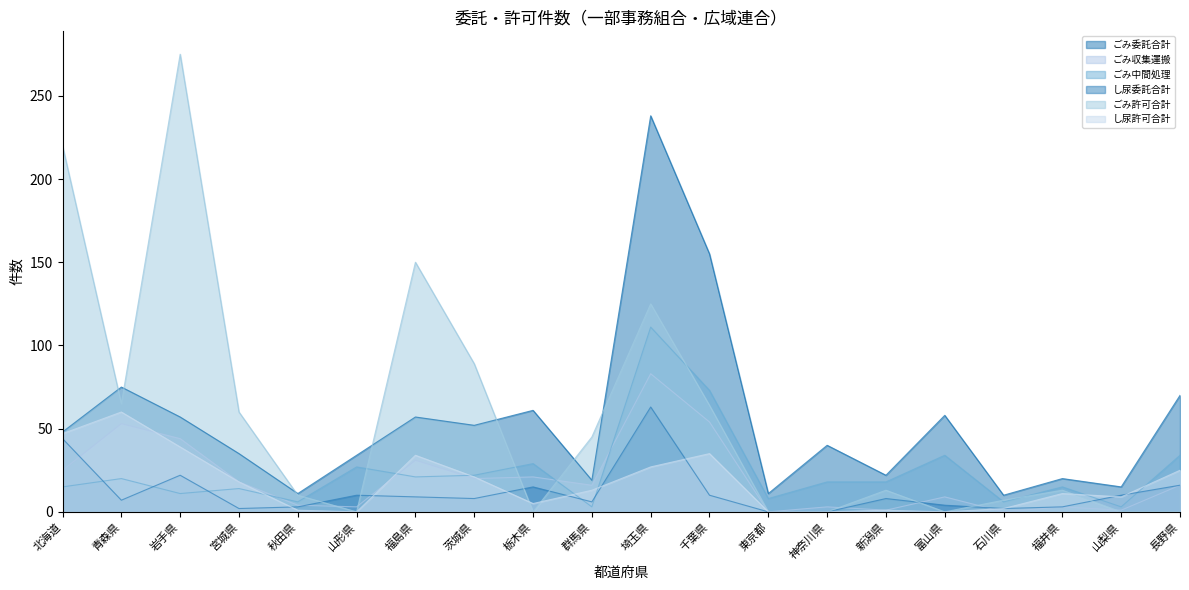

How many lines are shown in the chart?

6